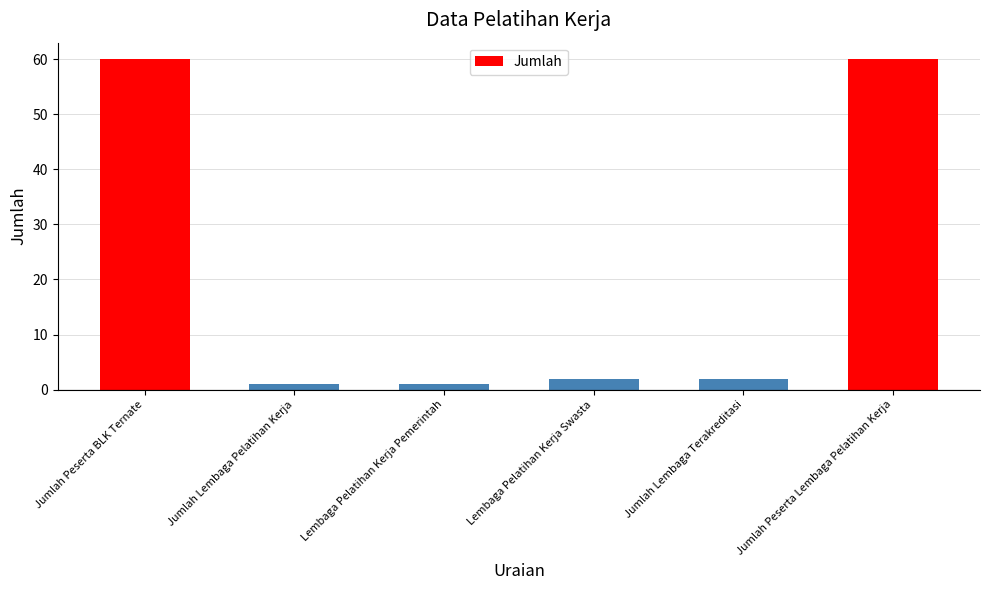

Does the chart contain any negative values?

No